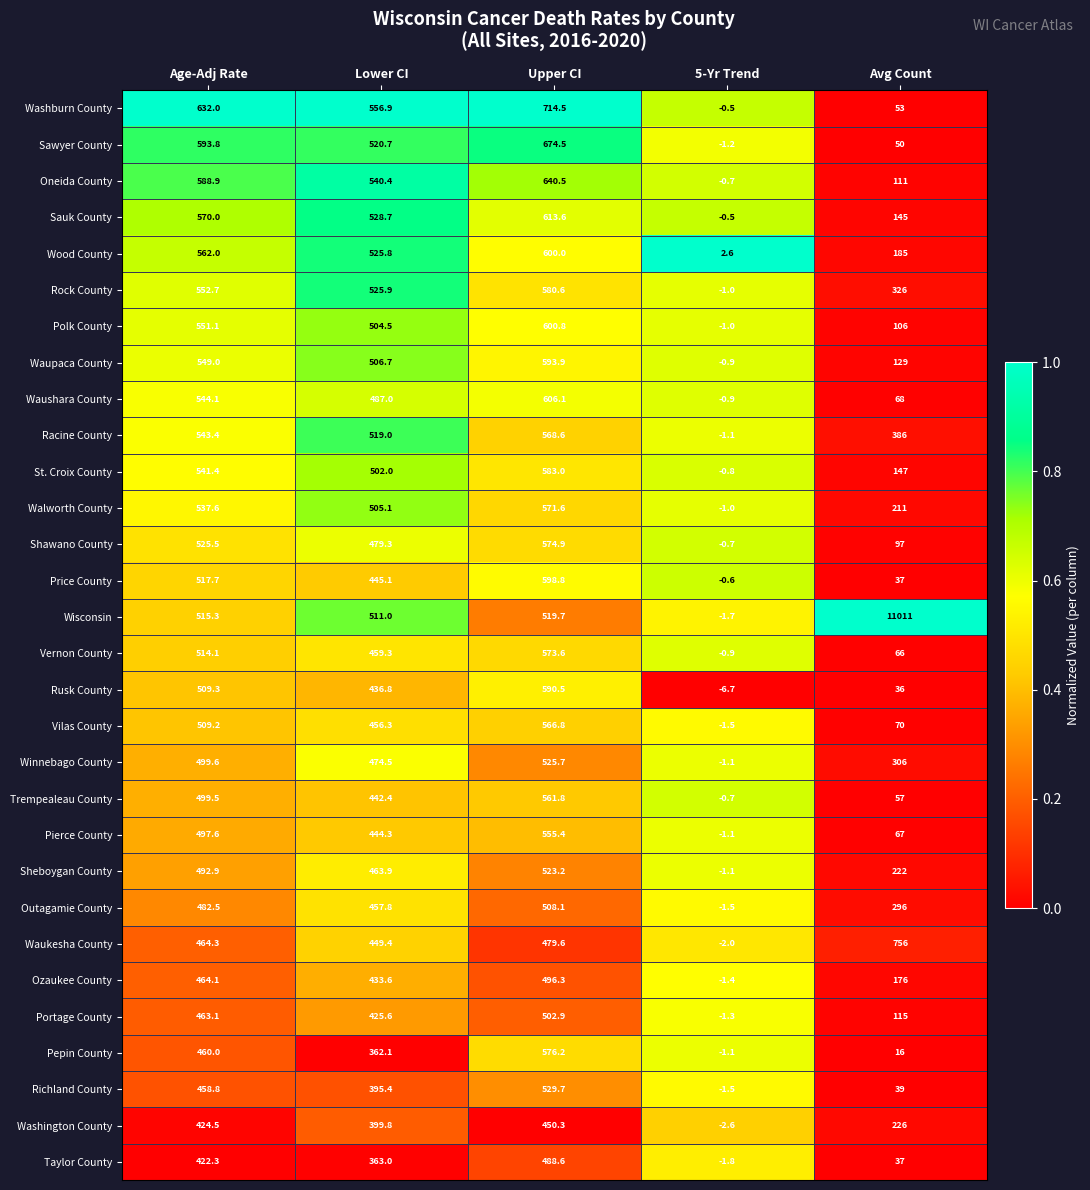

What is the average value of the Waushara County series?

340.9